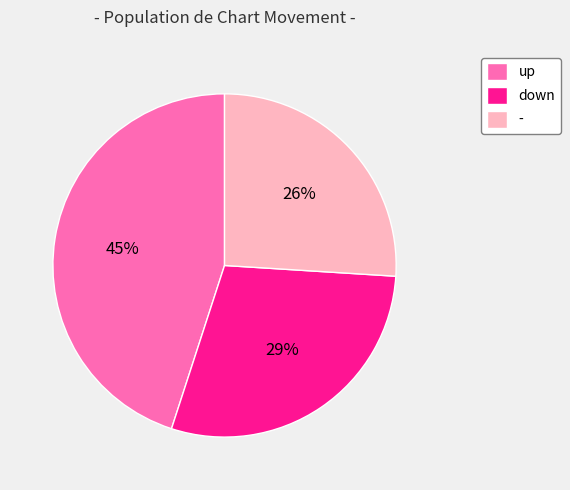

Between down and -, which is larger?

down